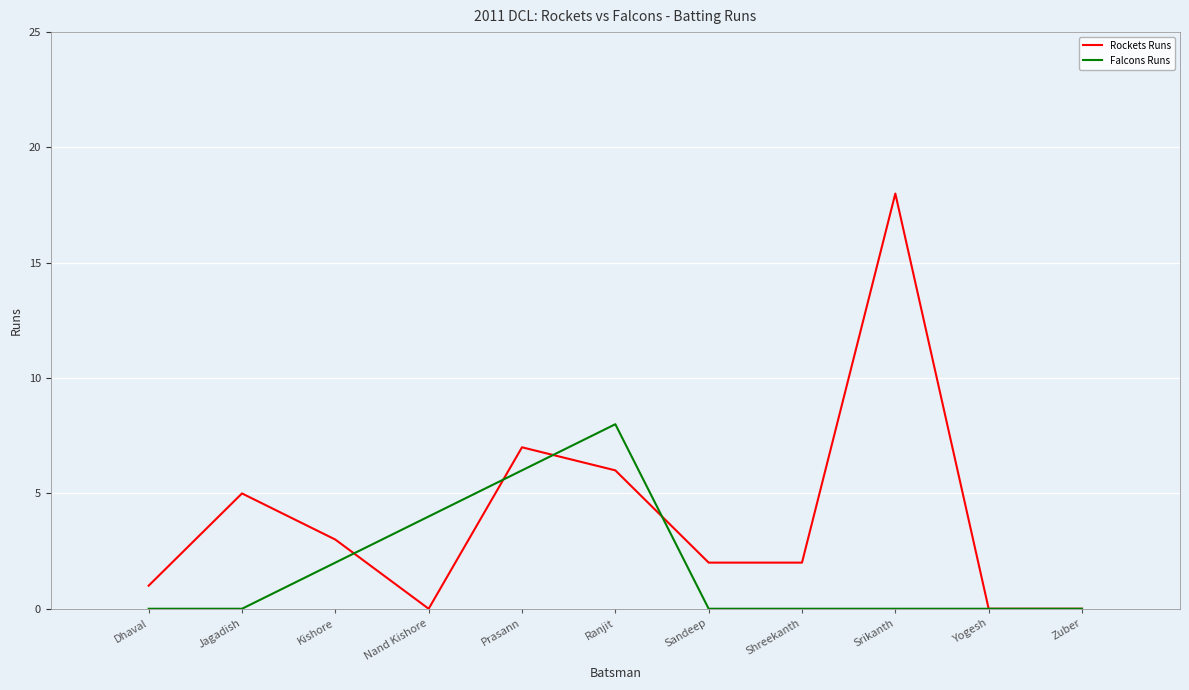

What is the maximum value shown in the chart?

18